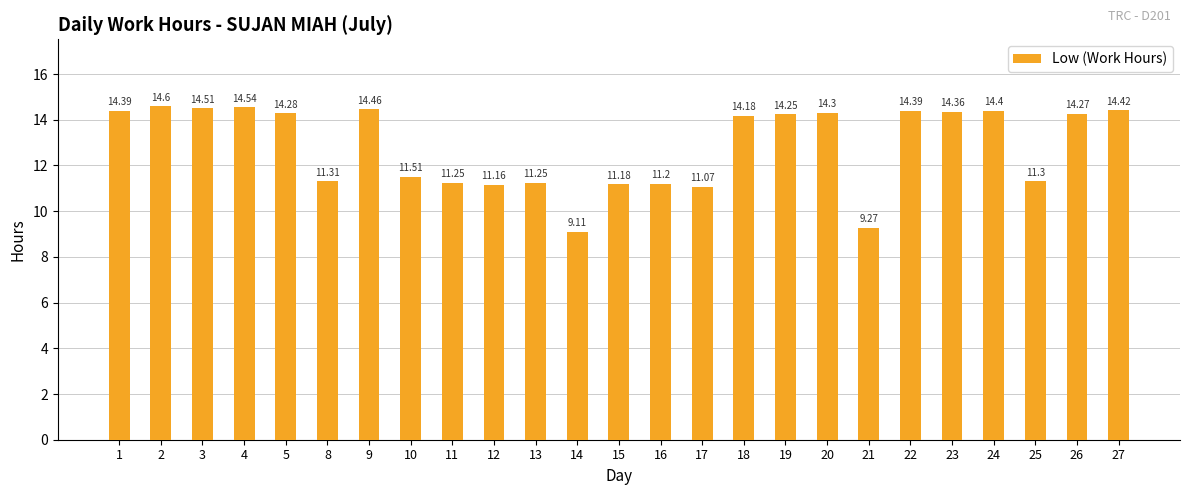

Is it true that the value at 18 is 2.8?

False